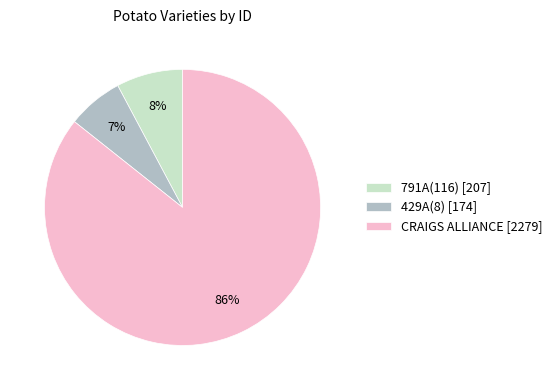

How many segments does this pie chart have?

3